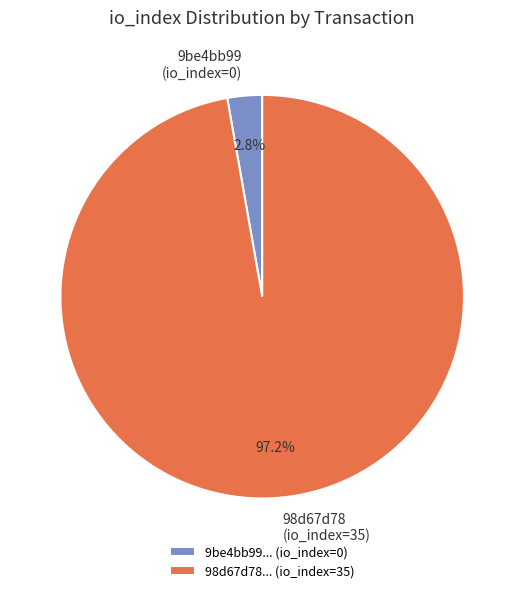

Rank the categories by value from lowest to highest.

9be4bb99... (io_index=0), 98d67d78... (io_index=35)